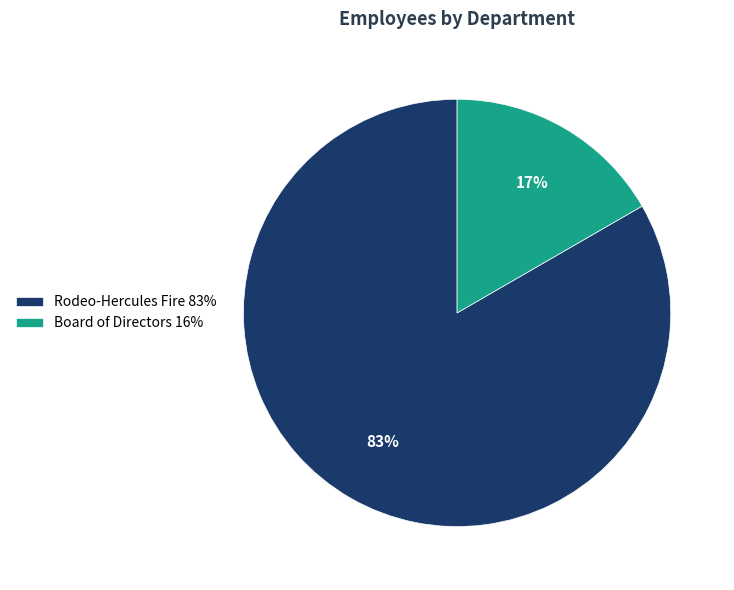

To the nearest percent, what is the average slice percentage?

50%